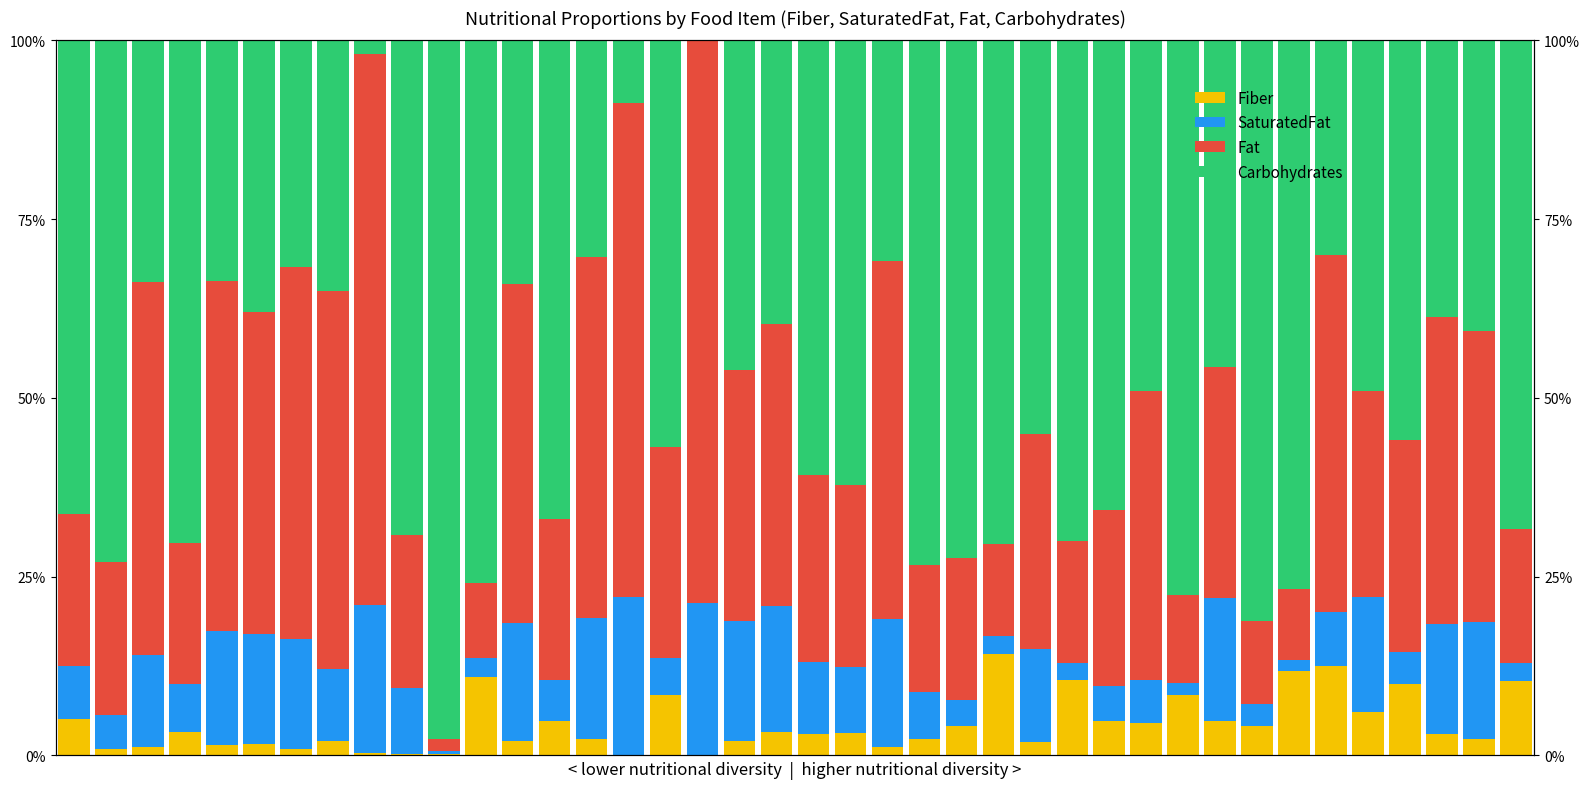

Reading left to right, transcribe all the data shown in this chart.

Fiber: 5.1	1.0	1.2	3.3	1.5	1.7	0.8	2.0	0.4	0.2	0.2	11.0	2.1	4.9	2.4	0.1	8.5	0.0	2.0	3.3	3.1	3.2	1.2	2.3	4.1	14.2	1.9	10.6	4.8	4.5	8.5	4.9	4.1	11.8	12.5	6.1	10.1	2.9	2.3	10.4
SaturatedFat: 7.4	4.8	12.8	6.7	15.9	15.3	15.5	10.1	20.7	9.3	0.3	2.6	16.5	5.7	16.8	22.1	5.2	21.3	16.9	17.5	10.1	9.2	17.9	6.6	3.7	2.5	13.0	2.4	4.8	6.1	1.7	17.2	3.0	1.5	7.5	16.0	4.4	15.4	16.4	2.5
Fat: 21.3	21.4	52.2	19.6	48.9	45.0	52.0	52.9	77.1	21.4	1.7	10.5	47.4	22.6	50.5	69.0	29.5	78.7	35.0	39.5	26.1	25.4	50.0	17.8	19.8	13.0	30.1	17.0	24.6	40.4	12.2	32.3	11.6	9.9	50.0	28.9	29.7	43.0	40.8	18.7
Carbohydrates: 66.2	72.9	33.8	70.3	33.6	38.0	31.7	35.0	1.9	69.2	97.7	75.9	34.1	66.9	30.3	8.8	56.8	0.0	46.1	39.6	60.8	62.2	30.9	73.3	72.4	70.4	55.1	70.0	65.7	49.1	77.6	45.7	81.3	76.8	30.0	49.0	55.8	38.7	40.6	68.4